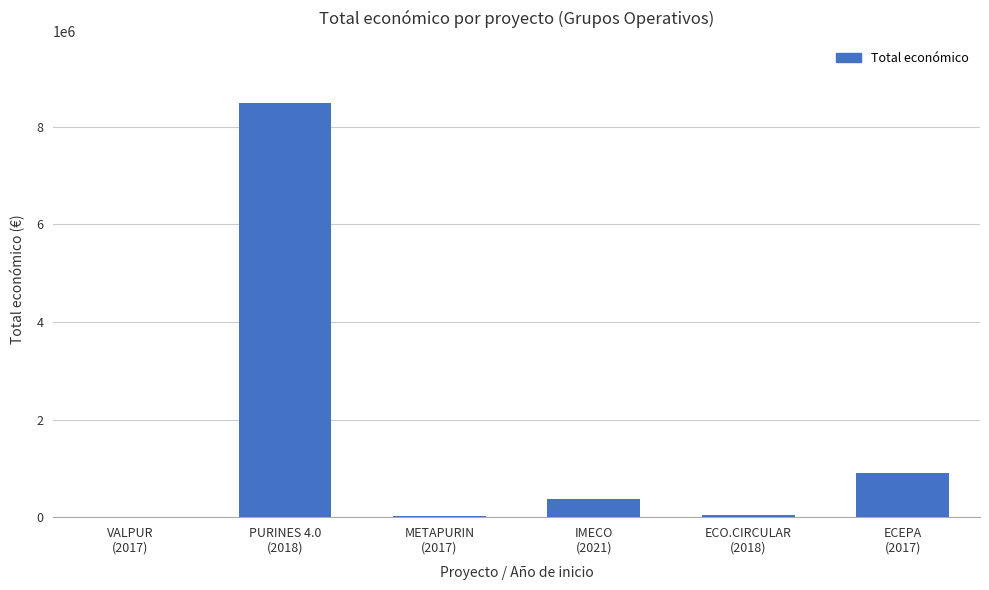

What is the change in value from METAPURIN
(2017) to ECEPA
(2017)?

+872848